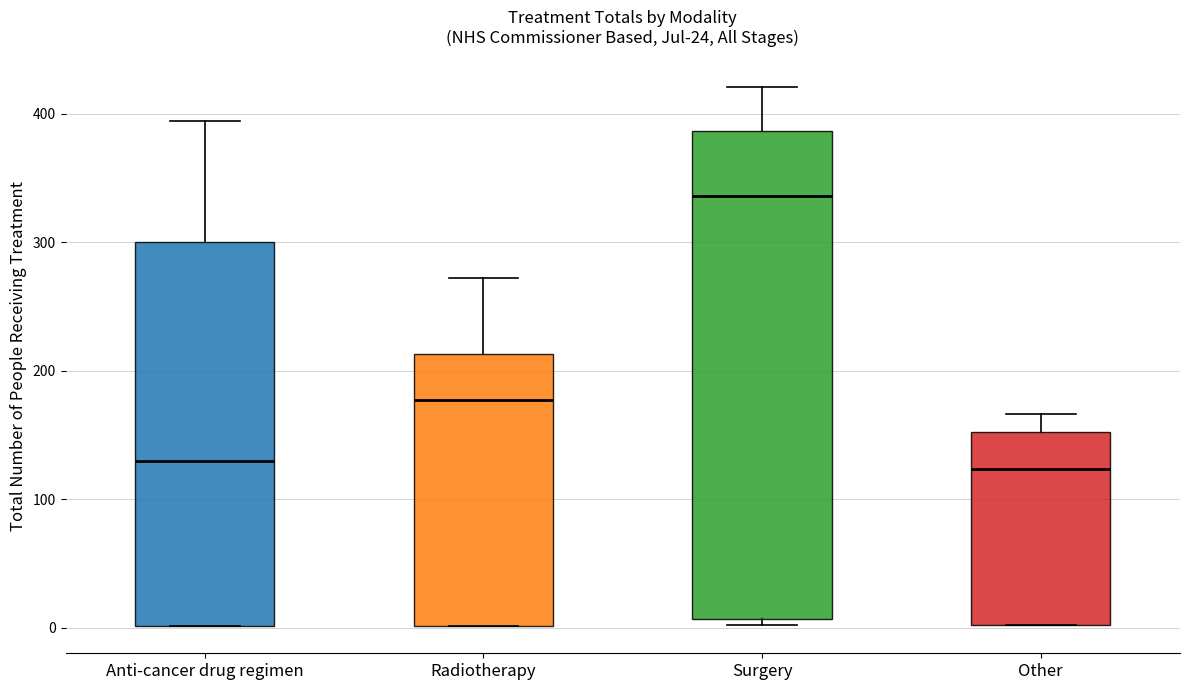

Which box has the highest median line?

Surgery